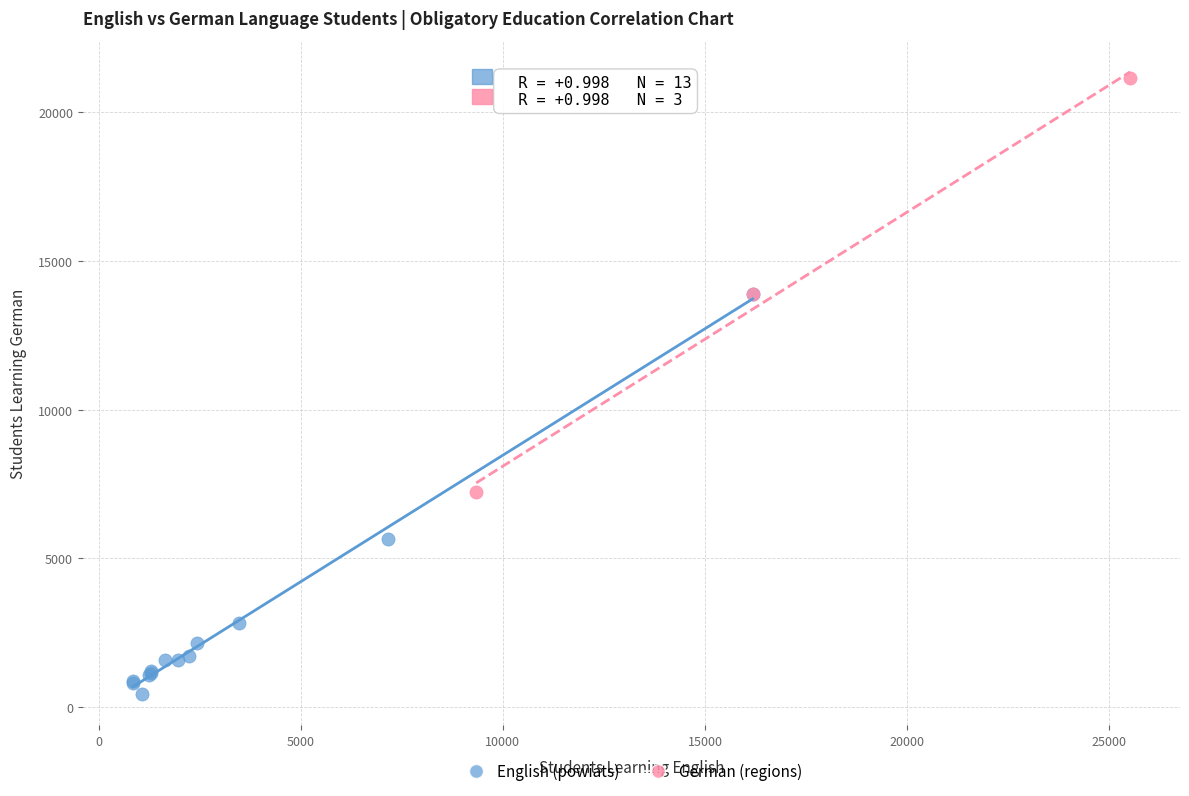

Which series contains the lowest Y value?

English (powiats)